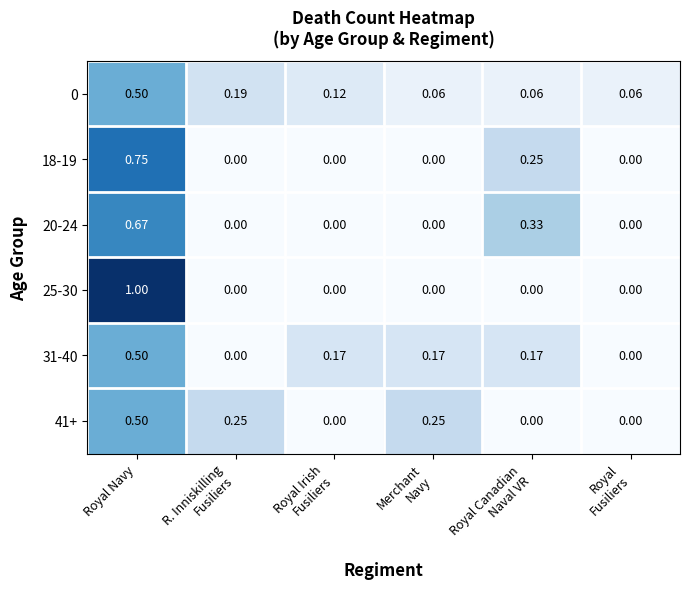

At which category does the chart reach its peak across all series?

Royal Navy